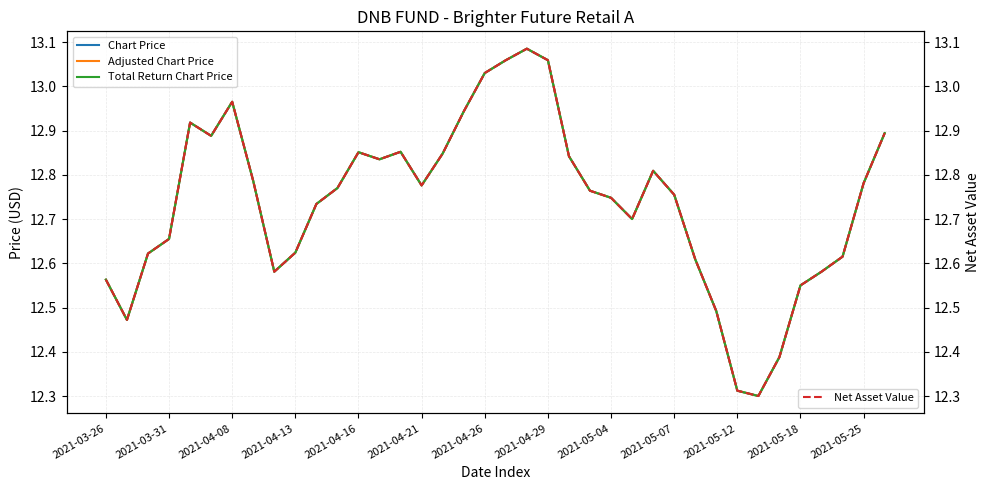

Is the value of Total Return Chart Price at 14 greater than the value of Adjusted Chart Price at 26?

Yes